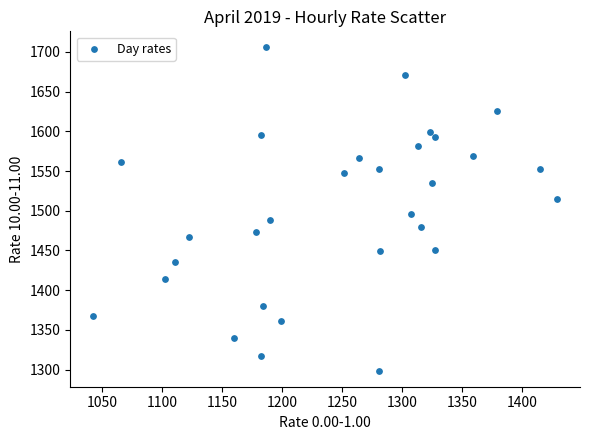

What Y value in the scatter plot is closest to 1502?

1496.5